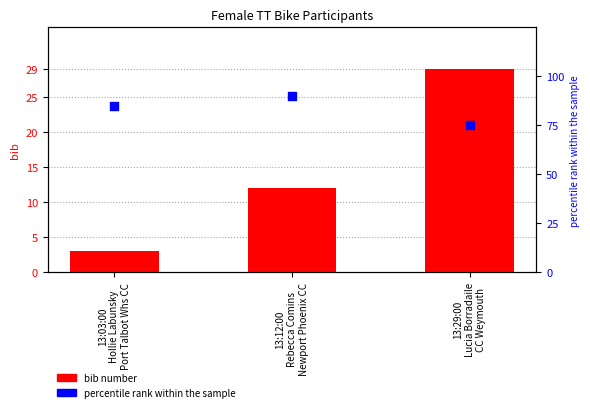

Which series reaches the minimum Y coordinate?

bib